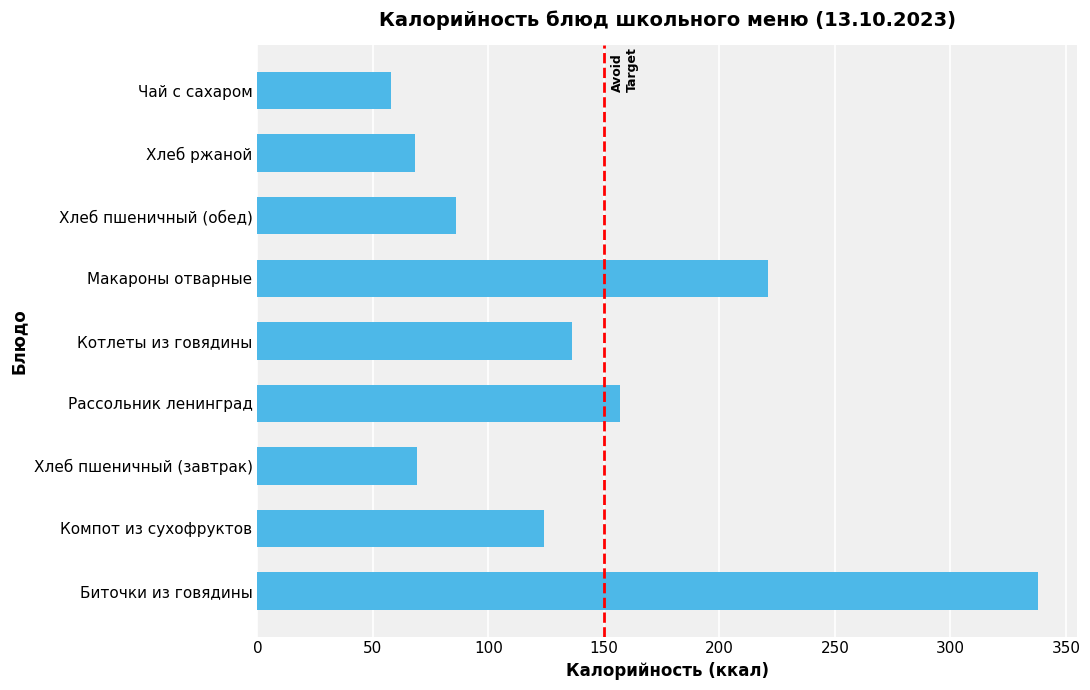

What is the maximum value shown in the chart?

338